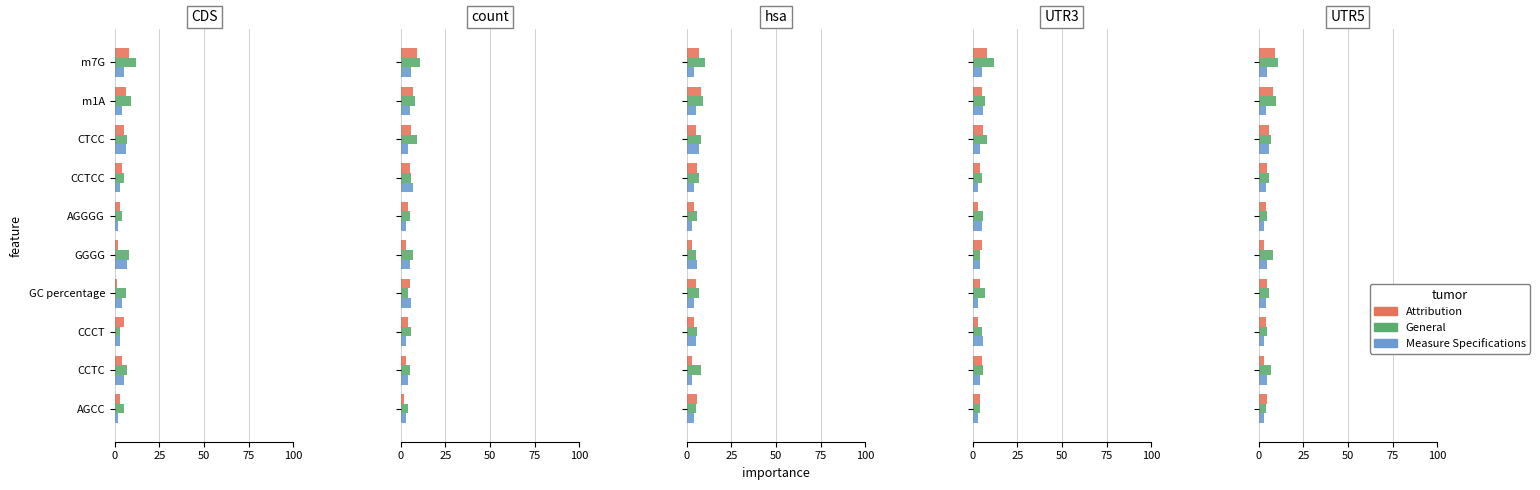

How many bars are there in each group?

3